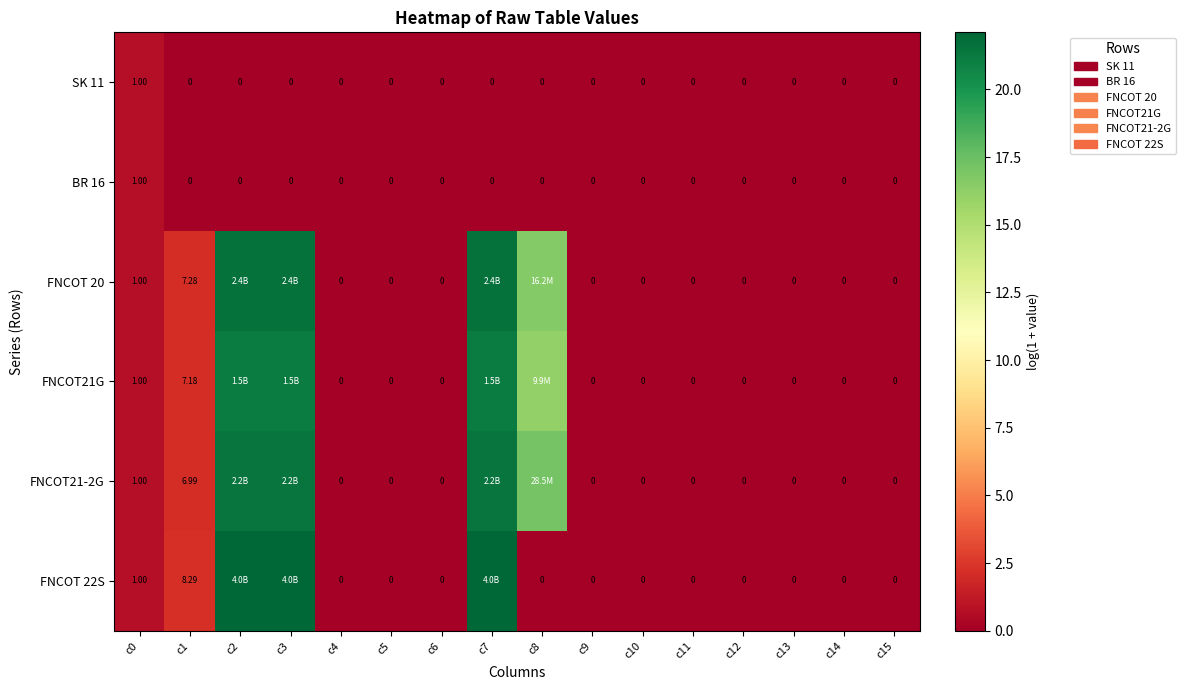

At how many categories does at least one series exceed 12?

4